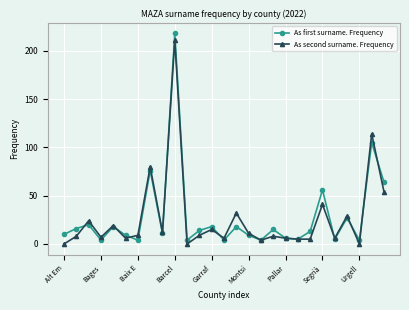

What is the lowest value of the As first surname. Frequency series?

4